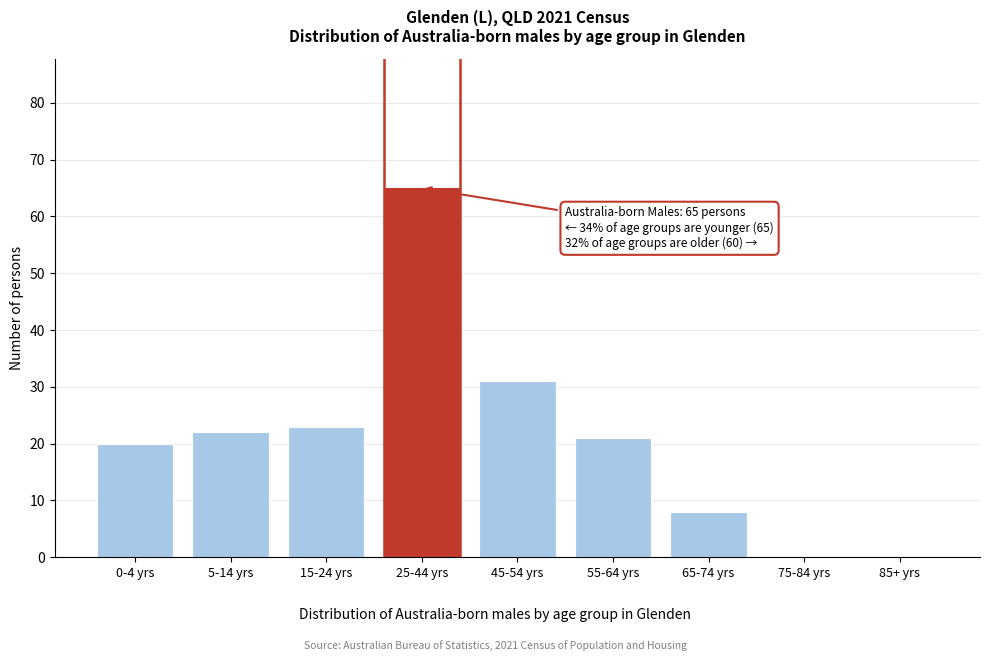

Reading left to right, transcribe all the data shown in this chart.

0-4 yrs=20	5-14 yrs=22	15-24 yrs=23	25-44 yrs=65	45-54 yrs=31	55-64 yrs=21	65-74 yrs=8	75-84 yrs=0	85+ yrs=0